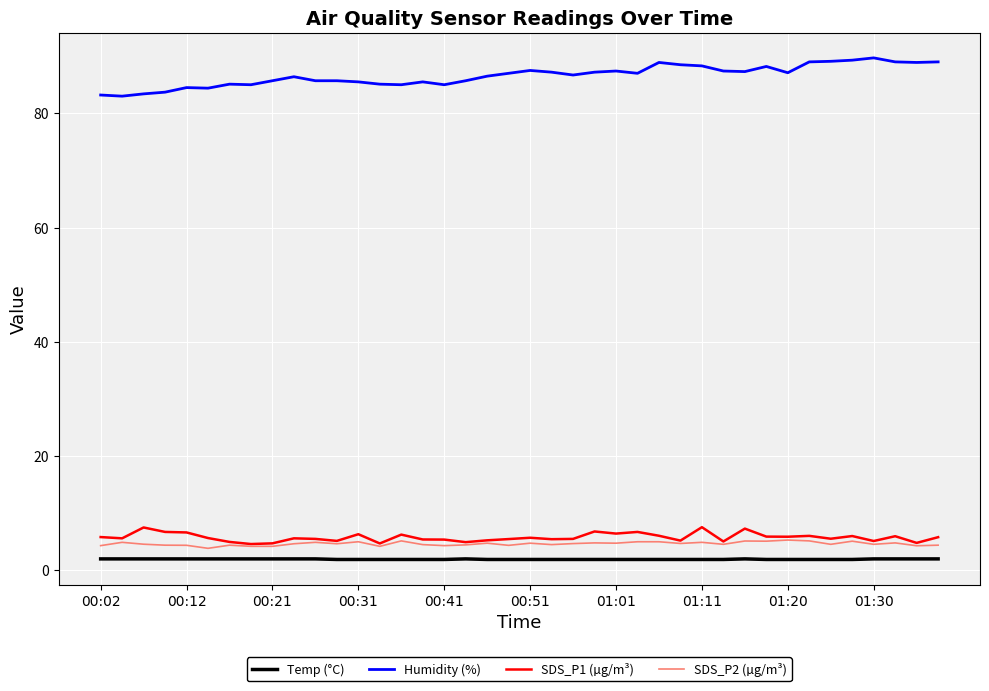

What is the maximum value for Humidity (%)?

89.7